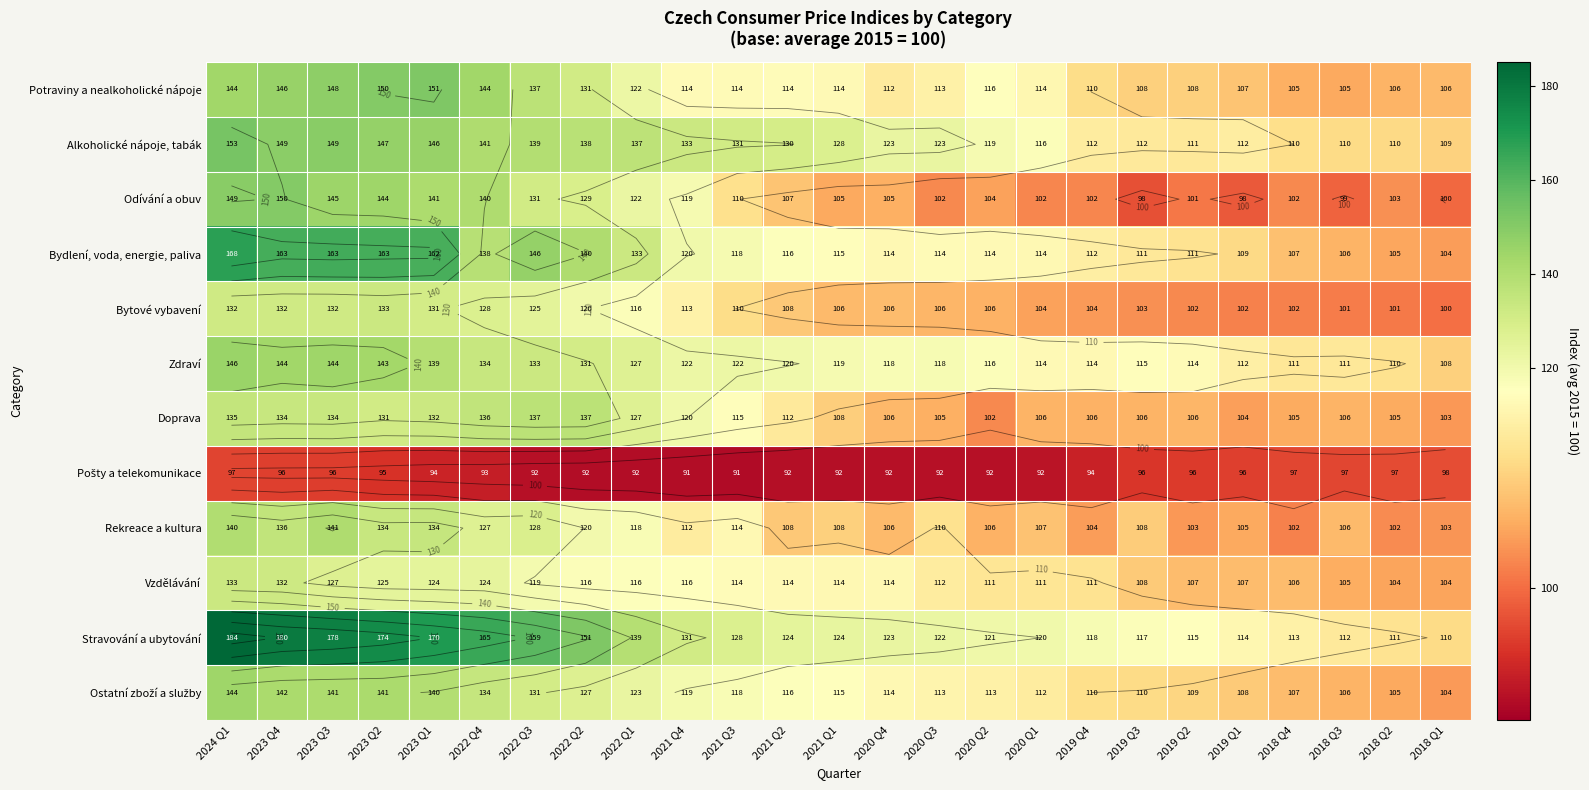

Which category has the highest value across all series?

2024 Q1